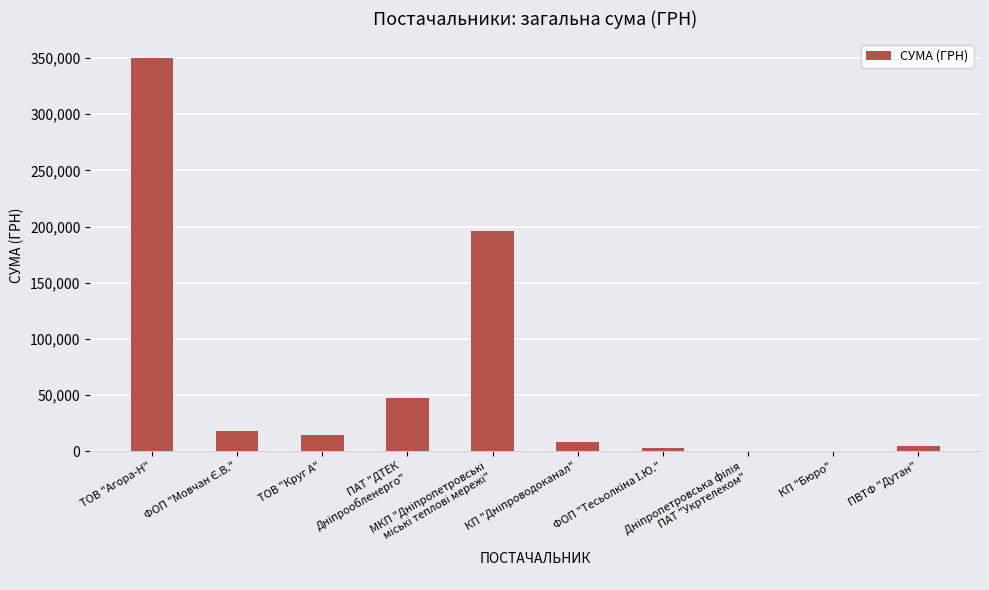

Does the chart contain stacked bars?

No